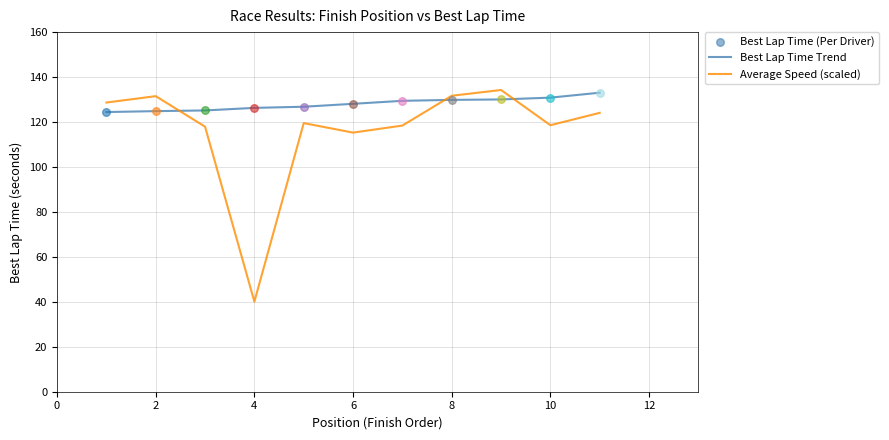

Which series has the largest total across all categories?

Best Lap Time Trend